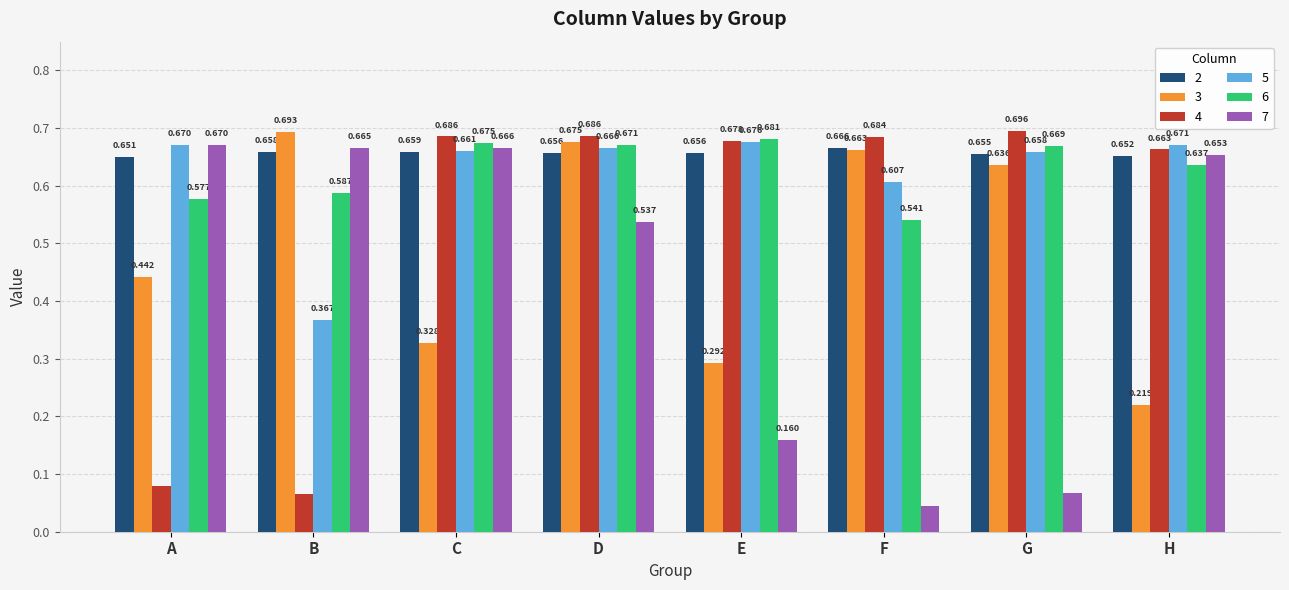

Which series has the largest total across all categories?

2